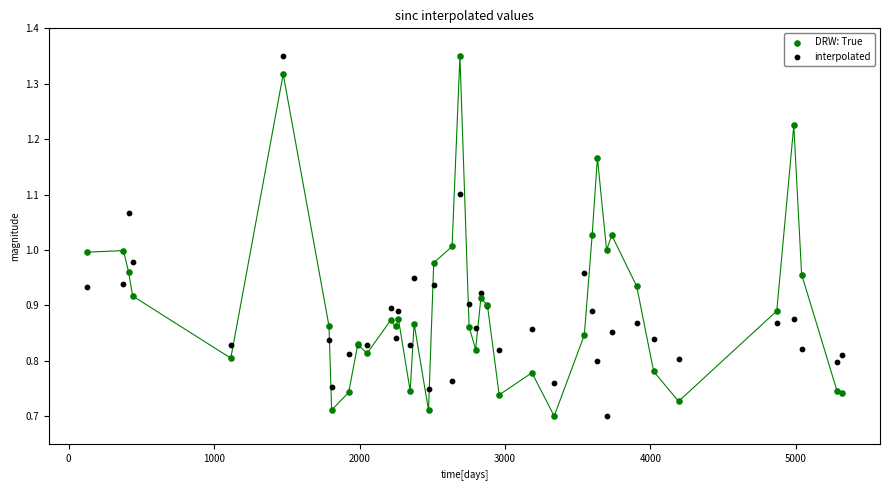

What is the X range (max minus min) for the scatter plot?

5193.0